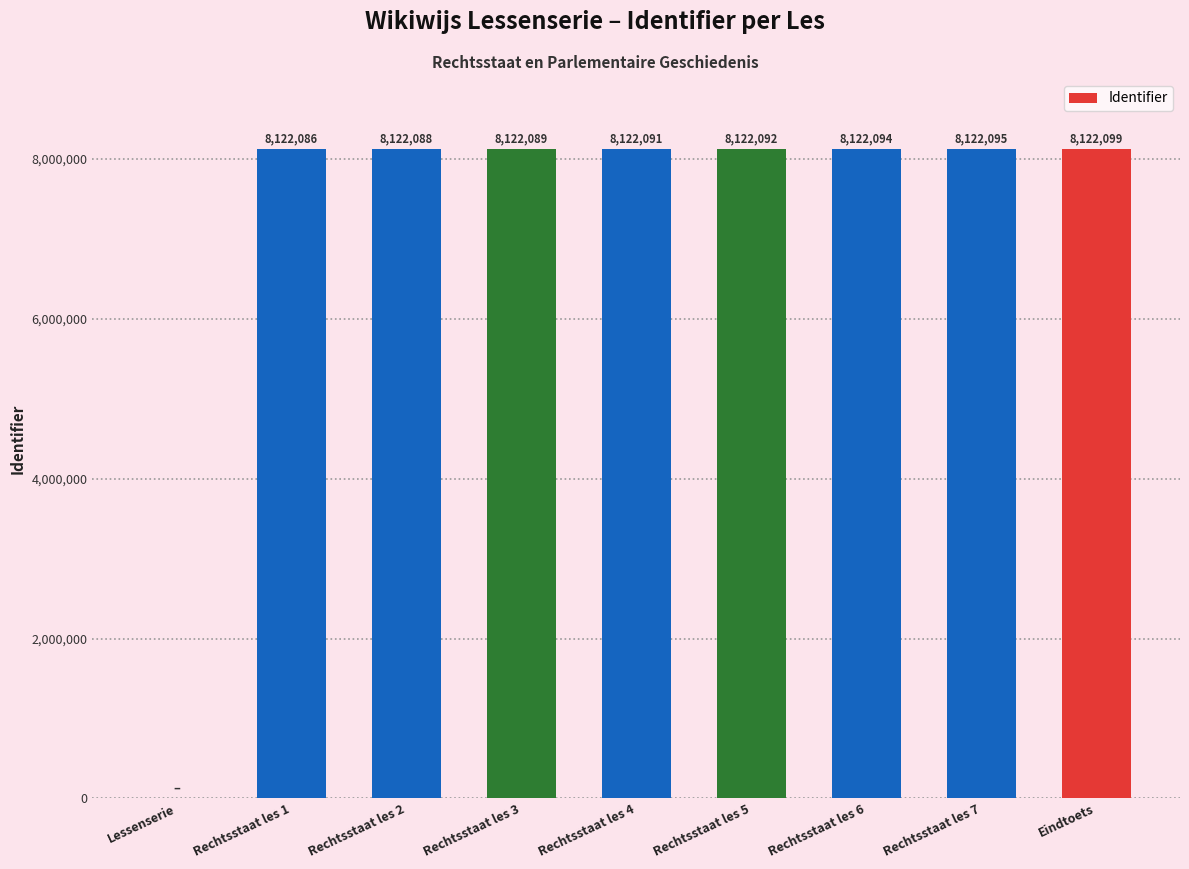

What is the sum of all values?

64976734